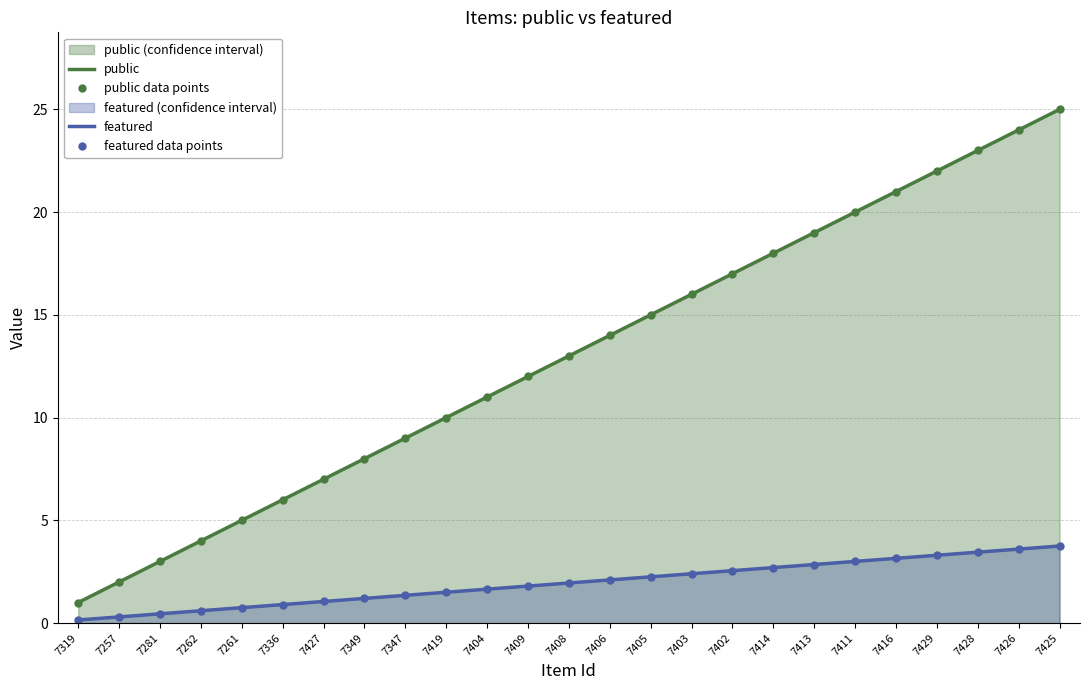

Read the public data points value at 7426.

24.0